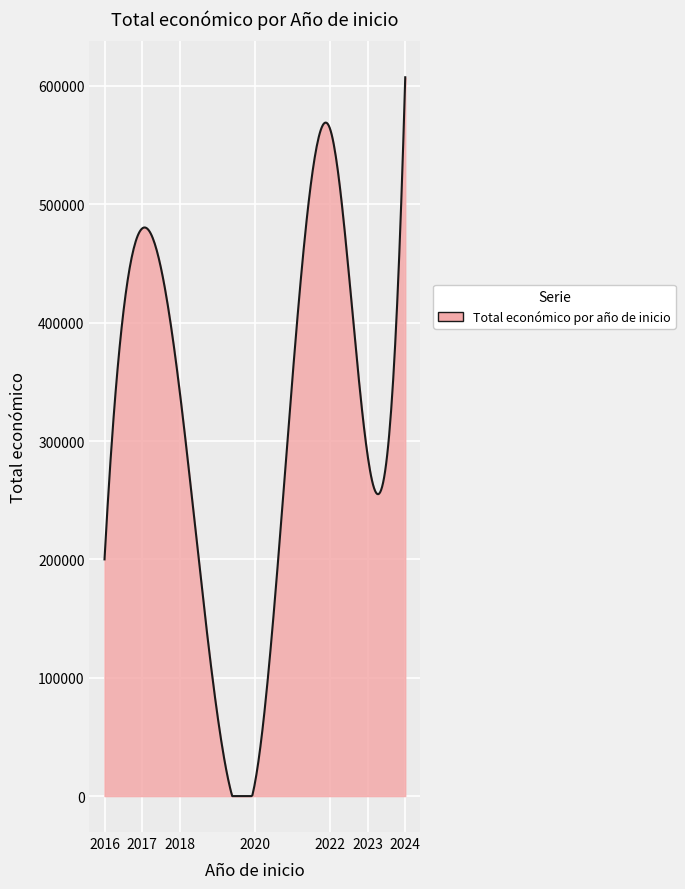

What is the difference between the maximum and minimum values?

607342.0